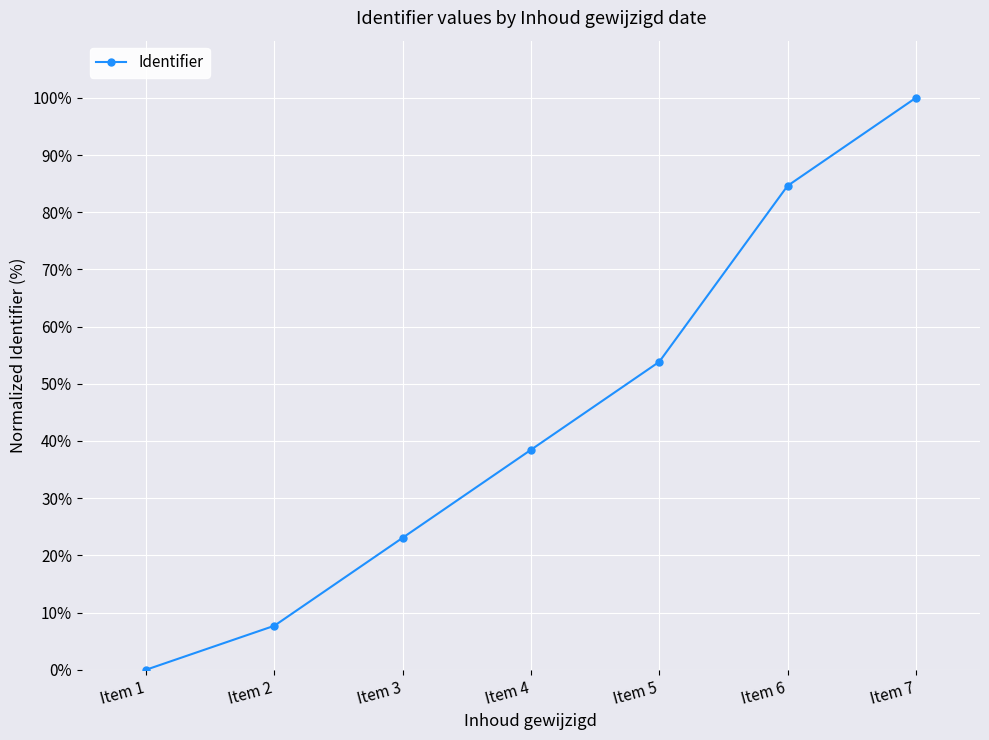

True or false: the data shows 53.8 at Item 5.

True